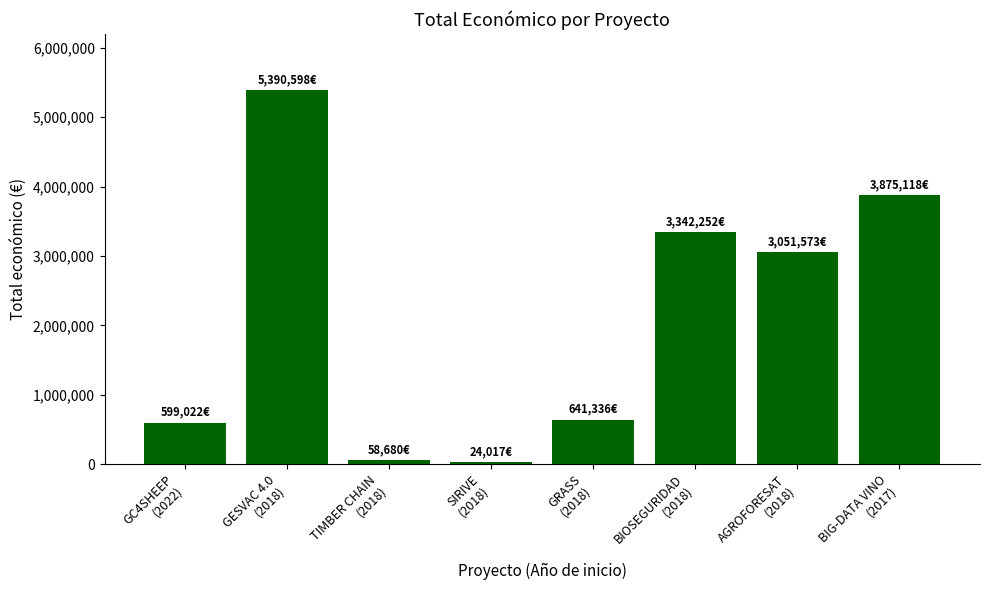

Which label corresponds to the largest value in the chart?

GESVAC 4.0
(2018)